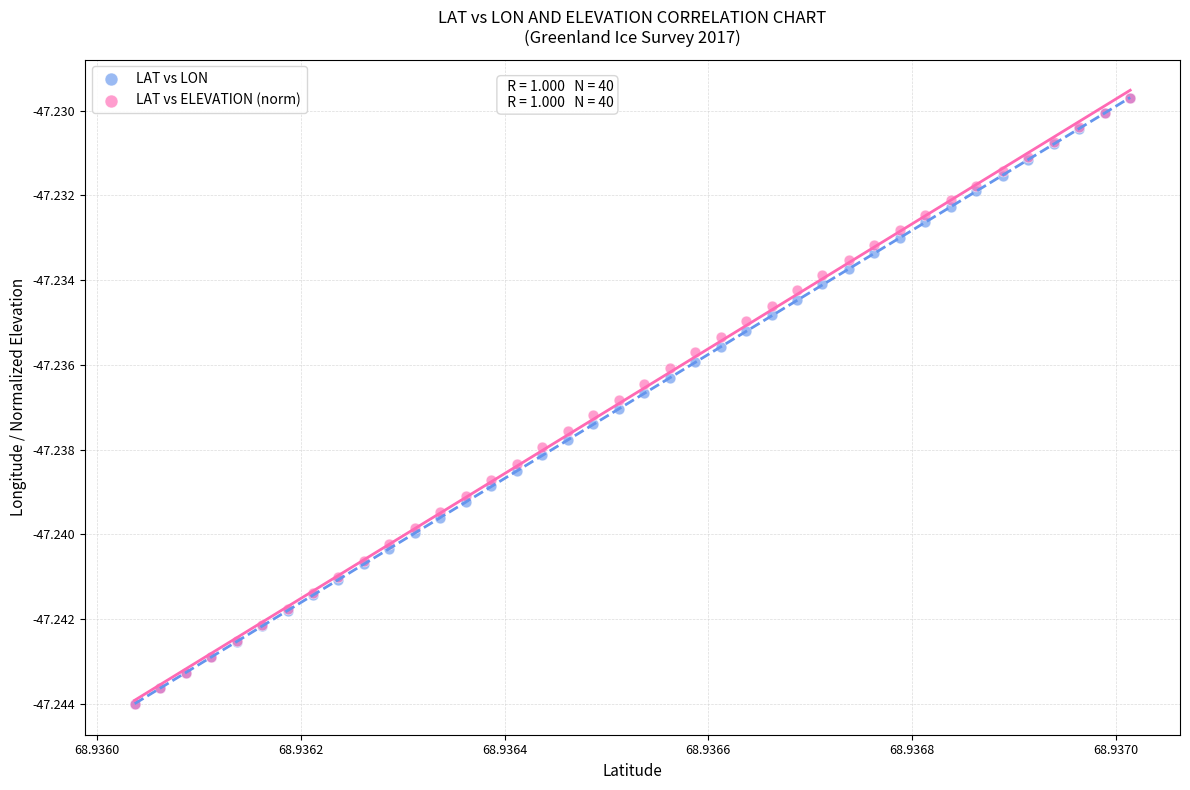

What are all the series names shown in the legend?

LAT vs LON, LAT vs ELEVATION (norm)